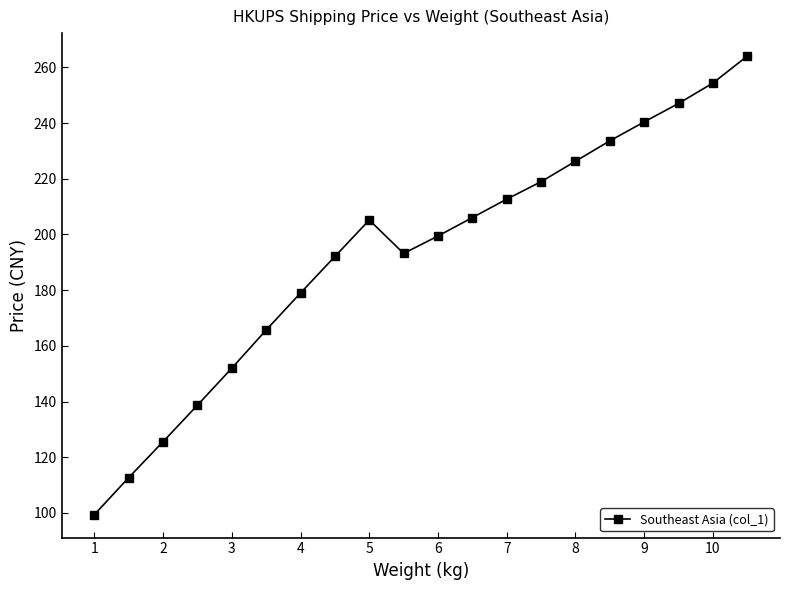

What is the difference between the maximum and second lowest values?

151.4